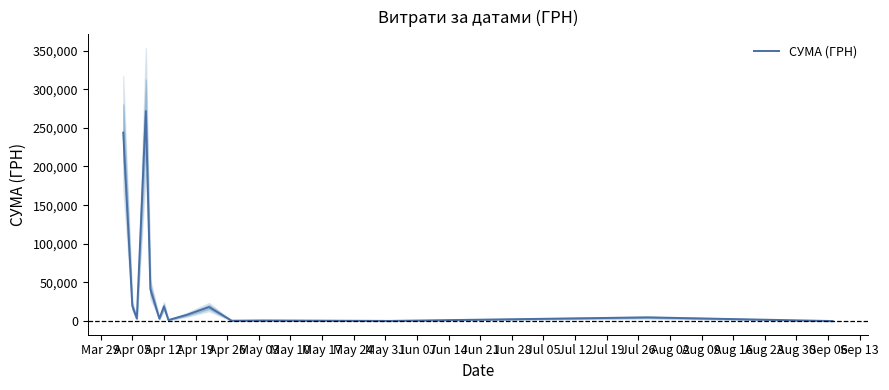

What is the label of the 4th point from the right?

Jun 14